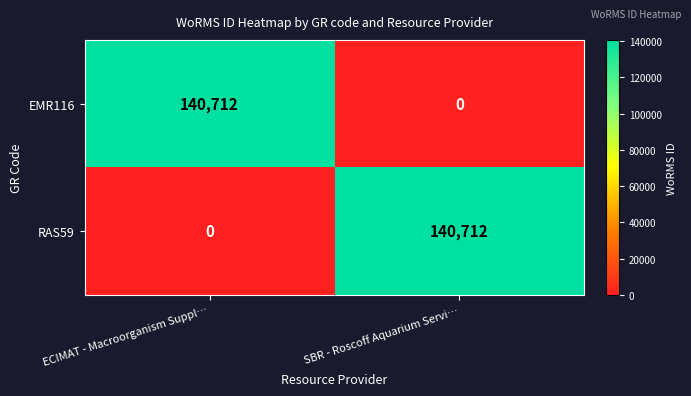

What is the difference between the highest and lowest values at SBR - Roscoff Aquarium Servi…?

140712